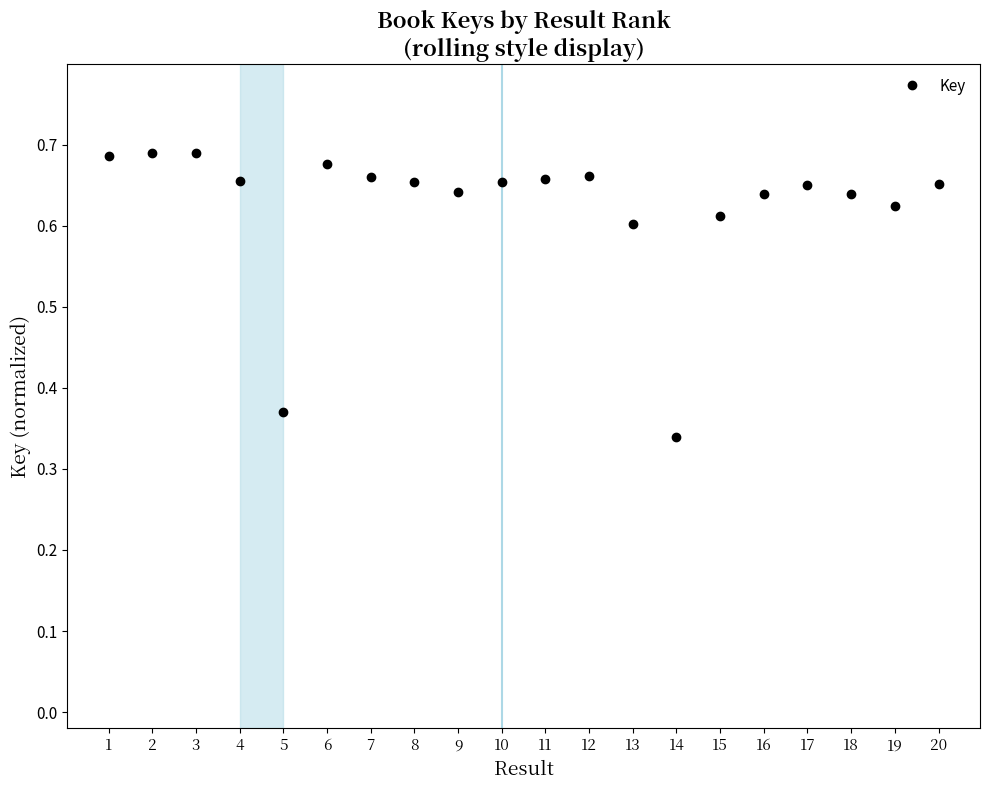

The chart shows a value of 0.3 at 7. True or false?

False